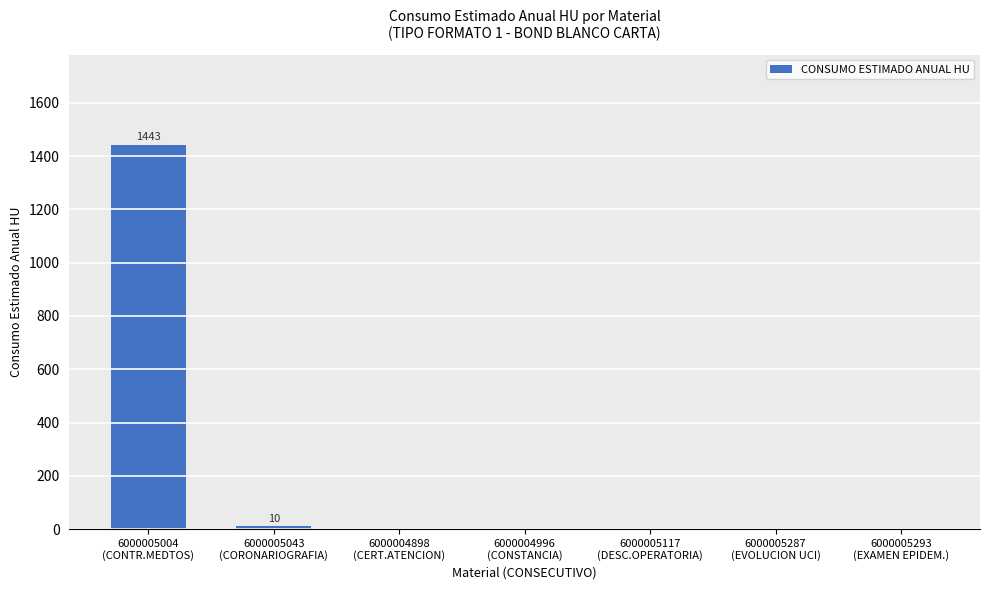

Reading right to left, extract all data points from this chart.

6000005293
(EXAMEN EPIDEM.)=0	6000005287
(EVOLUCION UCI)=0	6000005117
(DESC.OPERATORIA)=0	6000004996
(CONSTANCIA)=0	6000004898
(CERT.ATENCION)=0	6000005043
(CORONARIOGRAFIA)=10	6000005004
(CONTR.MEDTOS)=1443